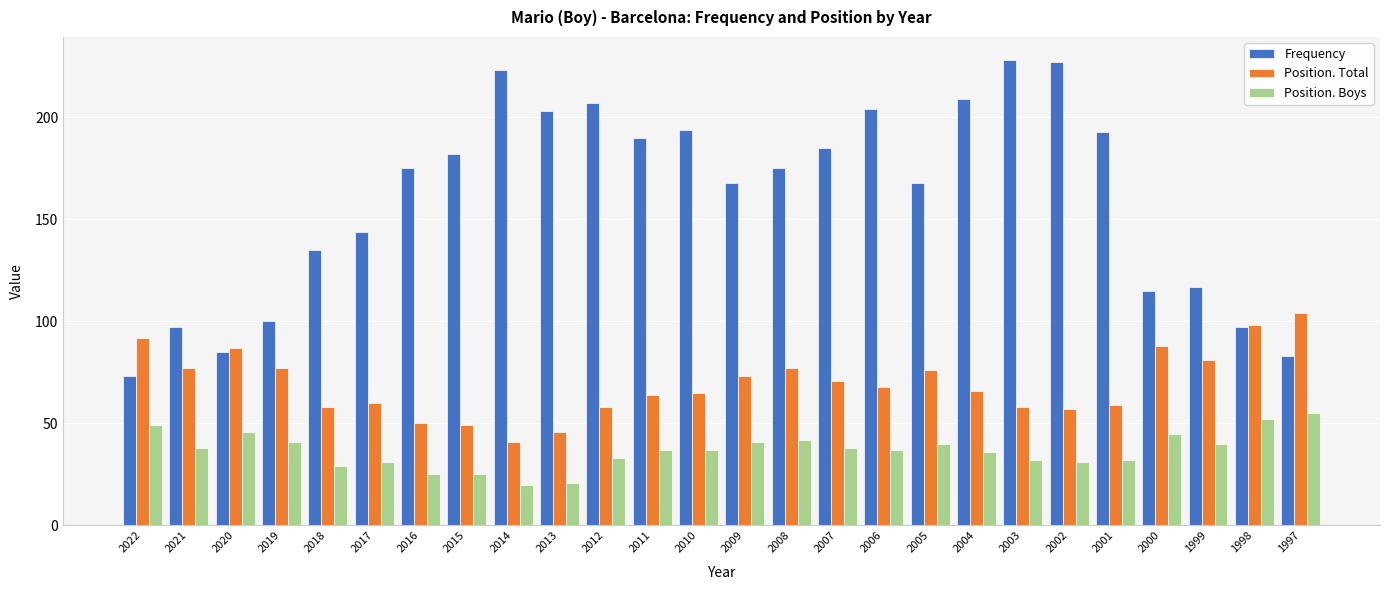

Rank the series at 2013 from lowest to highest value.

Position. Boys, Position. Total, Frequency